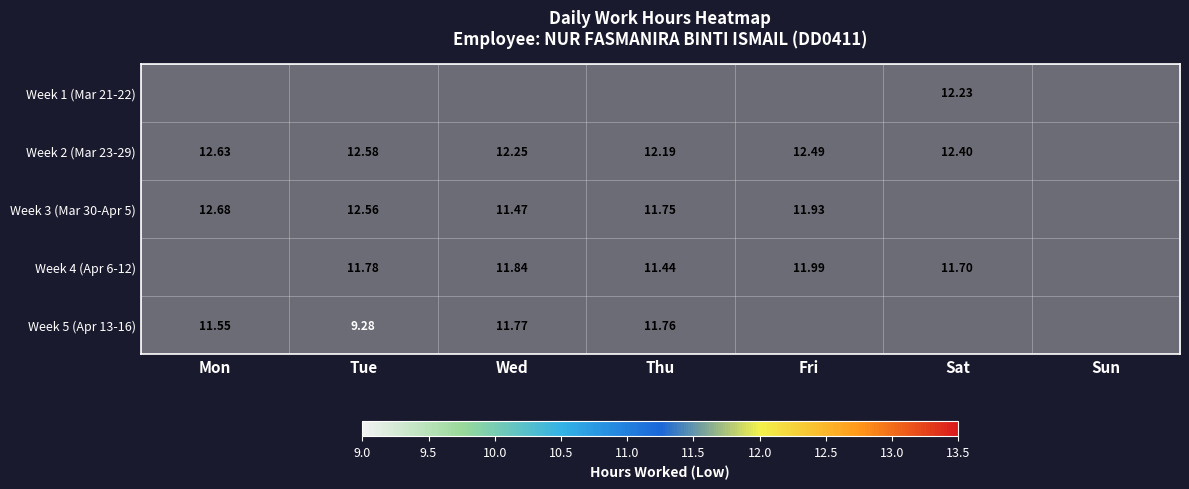

Is the value of Week 2 (Mar 23-29) at Mon greater than the value of Week 3 (Mar 30-Apr 5) at Thu?

Yes